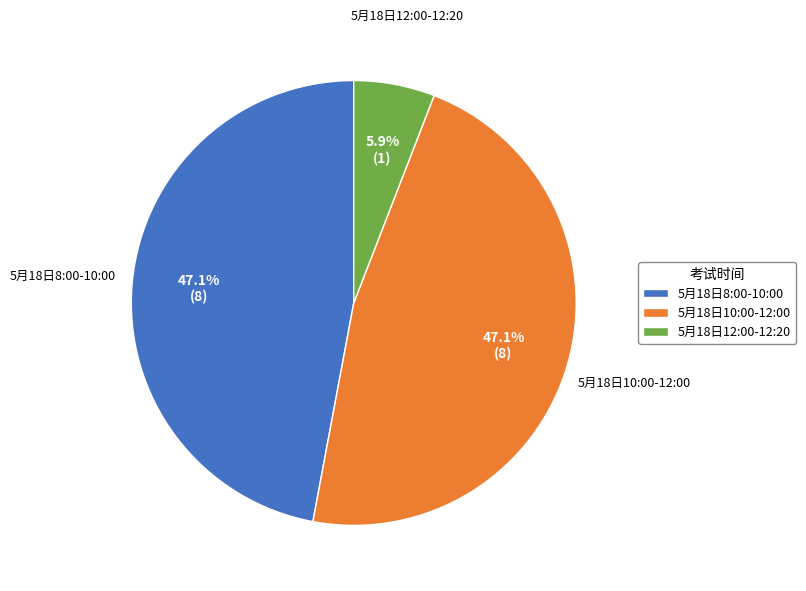

How many segments does this pie chart have?

3